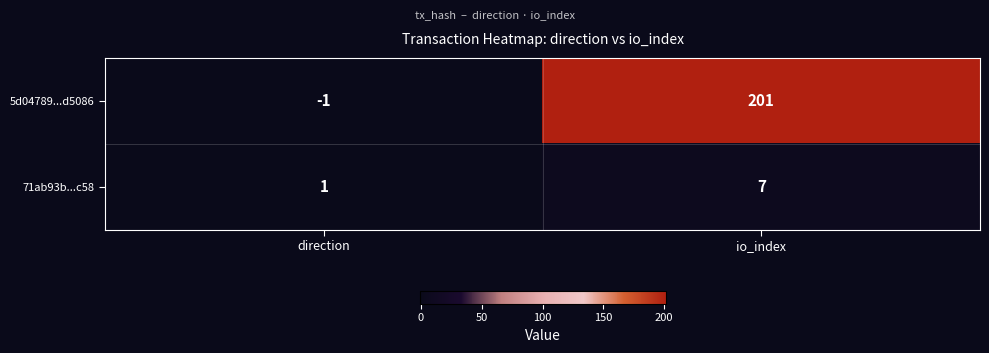

Which series has the widest spread of values?

5d04789...d5086